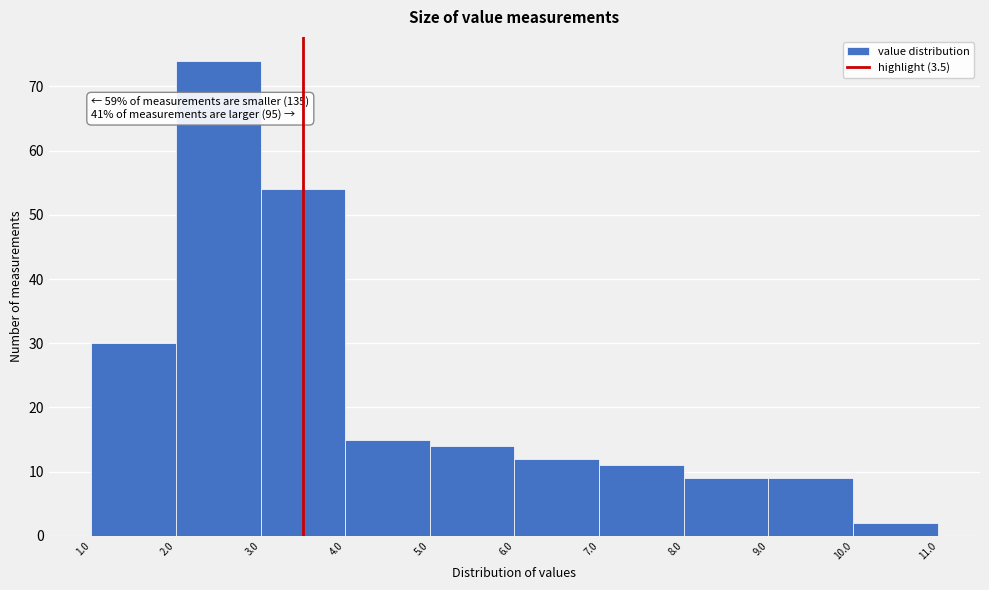

Over which range of the x-axis is the bar tallest?

2.0 to 3.0